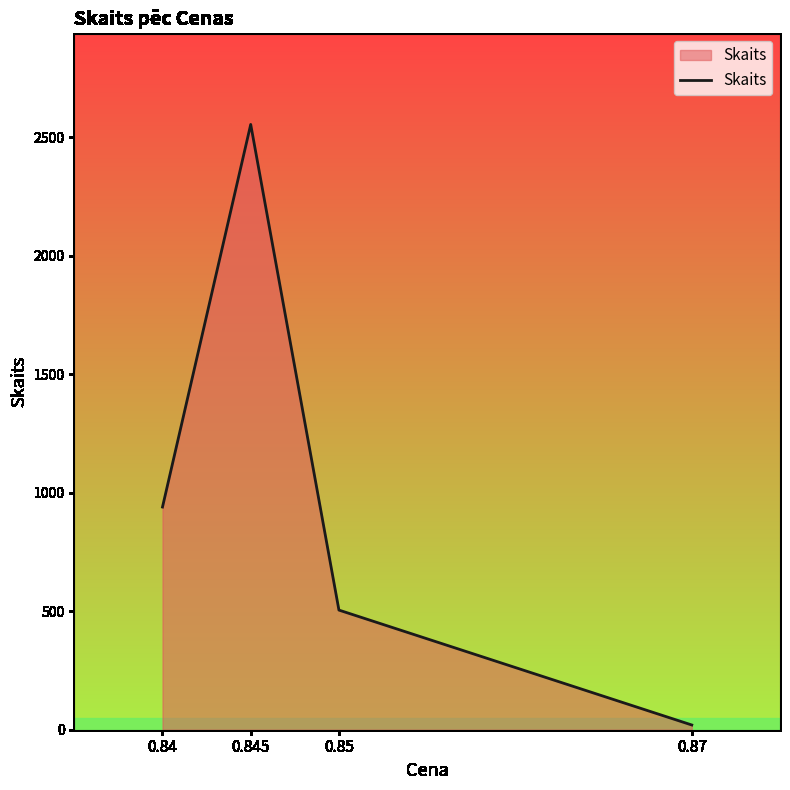

Is it true that the value at 0.84 is 940?

True